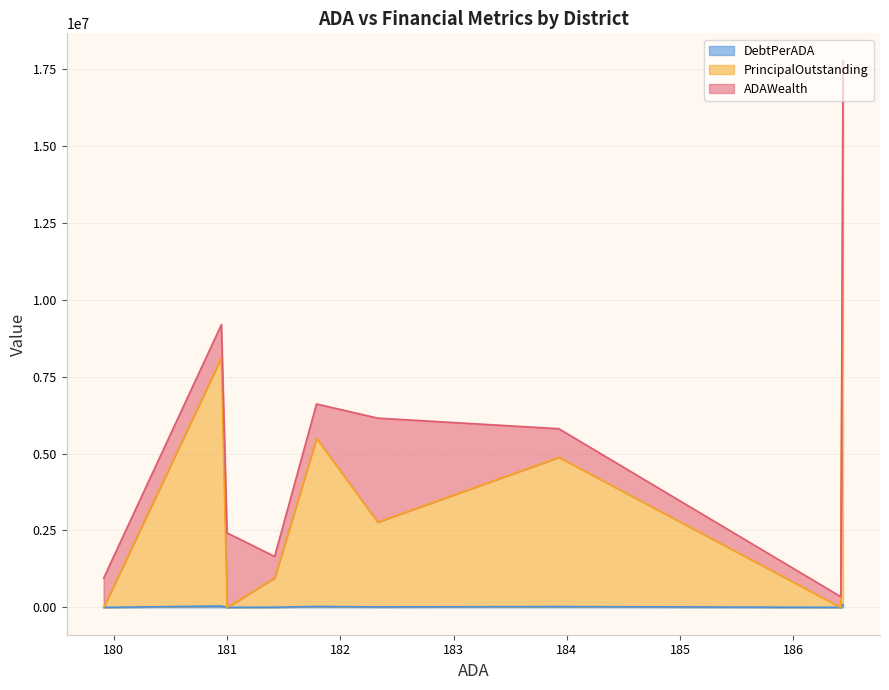

True or false: DebtPerADA and PrincipalOutstanding cross at least once.

False